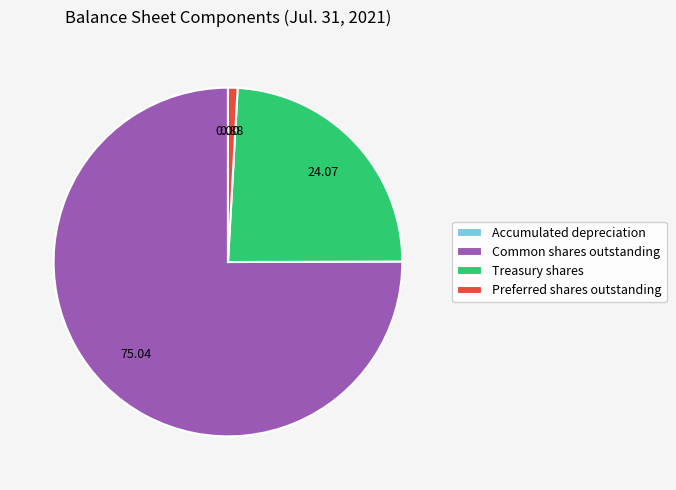

What is the largest slice in the pie chart?

Common shares outstanding